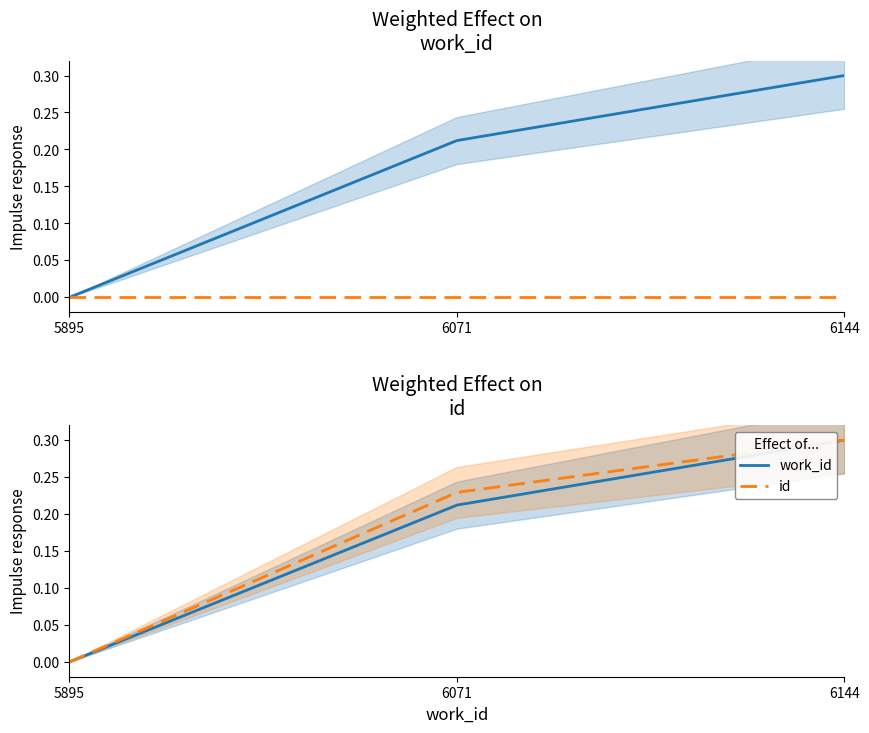

What is the value of the id point at the 2nd from the left?

0.2